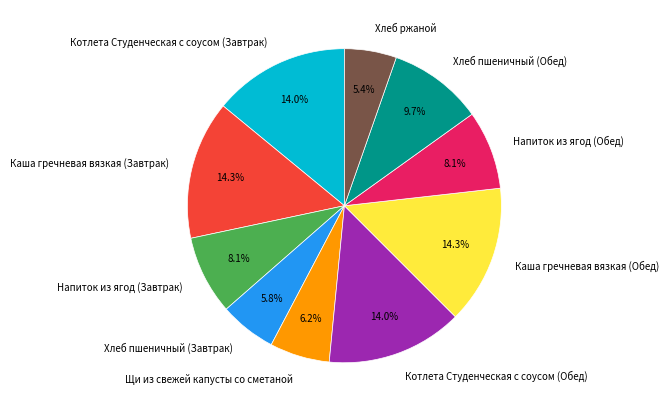

The Каша гречневая вязкая (Обед) slice represents 14% of the pie. True or false?

True